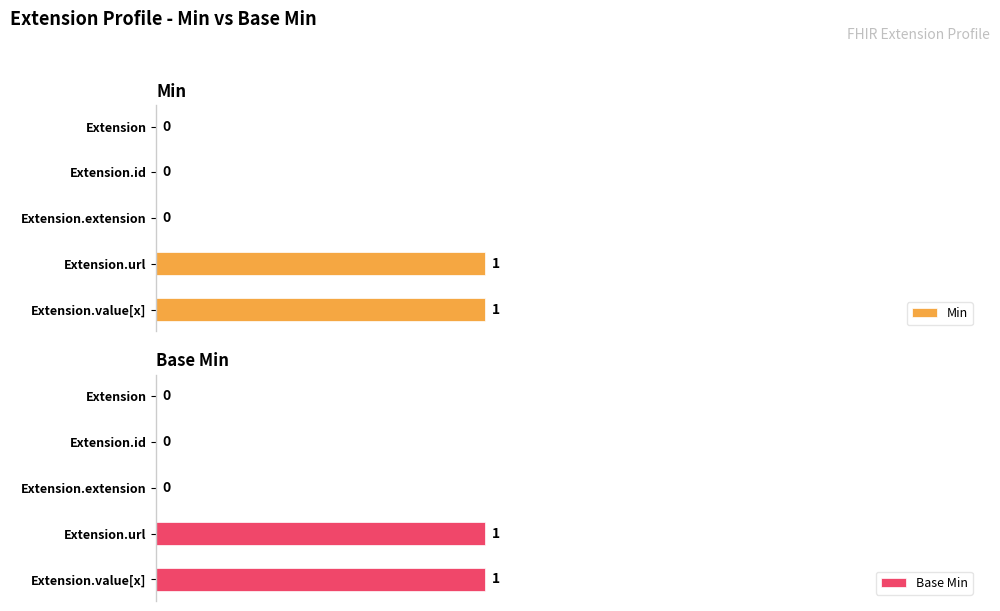

What is the difference between the second highest and second lowest values in the Base Min series?

1